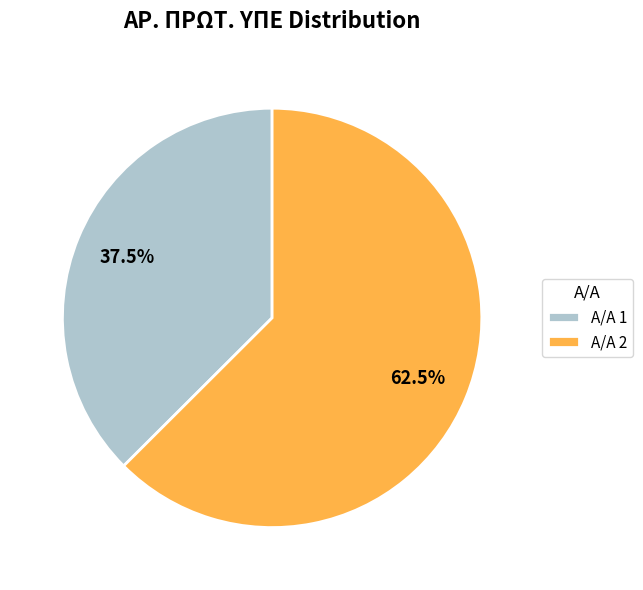

Between Α/Α 2 and Α/Α 1, which is larger?

Α/Α 2